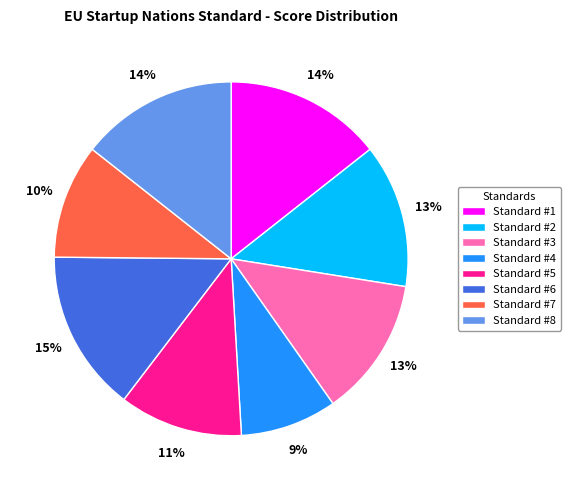

What is the smallest slice in the pie chart?

Standard #4